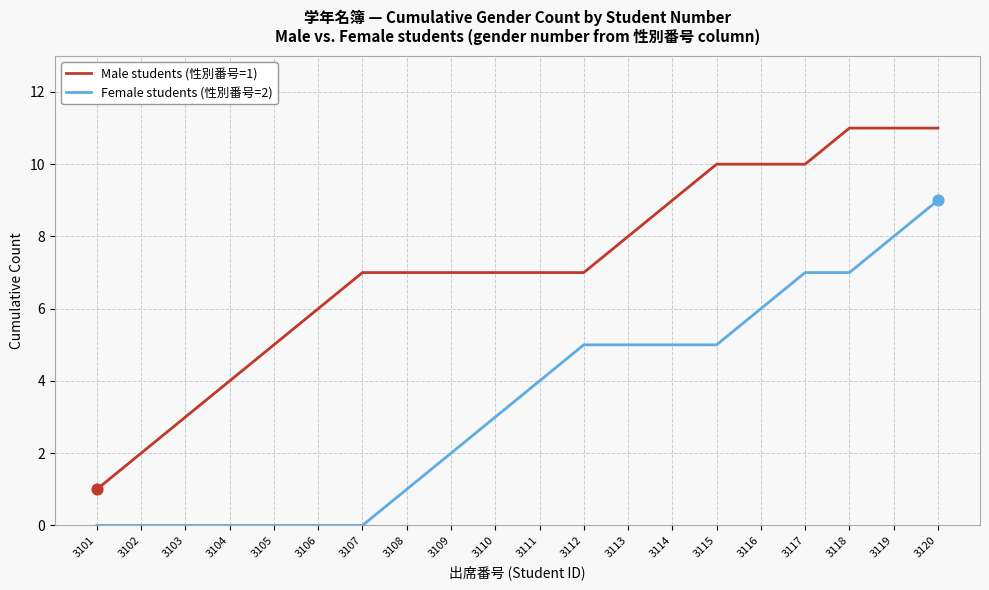

Is the value of Female students (性別番号=2) at 3105 greater than the value of Male students (性別番号=1) at 3117?

No